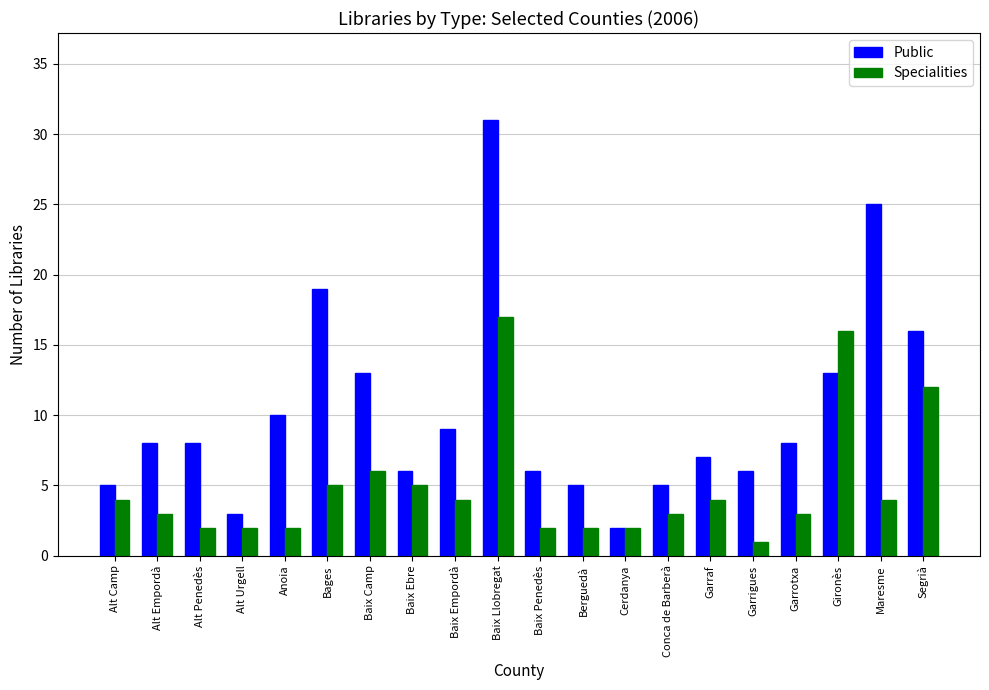

Are the bars grouped side by side (vs. stacked)?

Yes